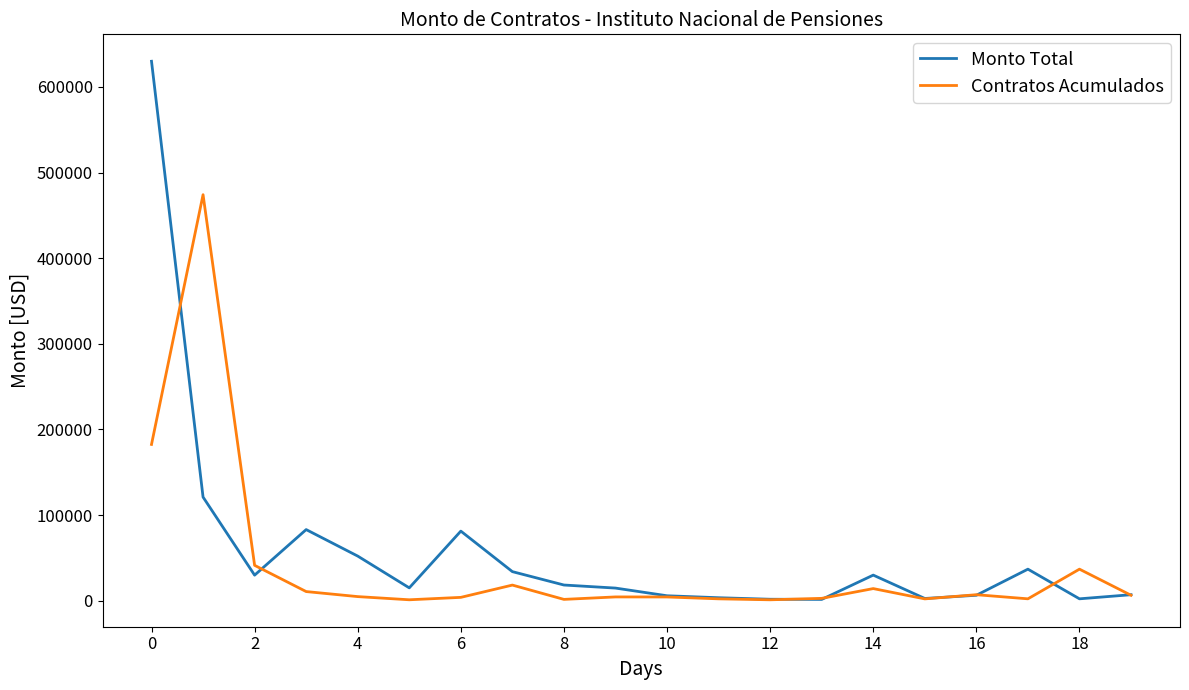

Which series has the largest range (max minus min)?

Monto Total